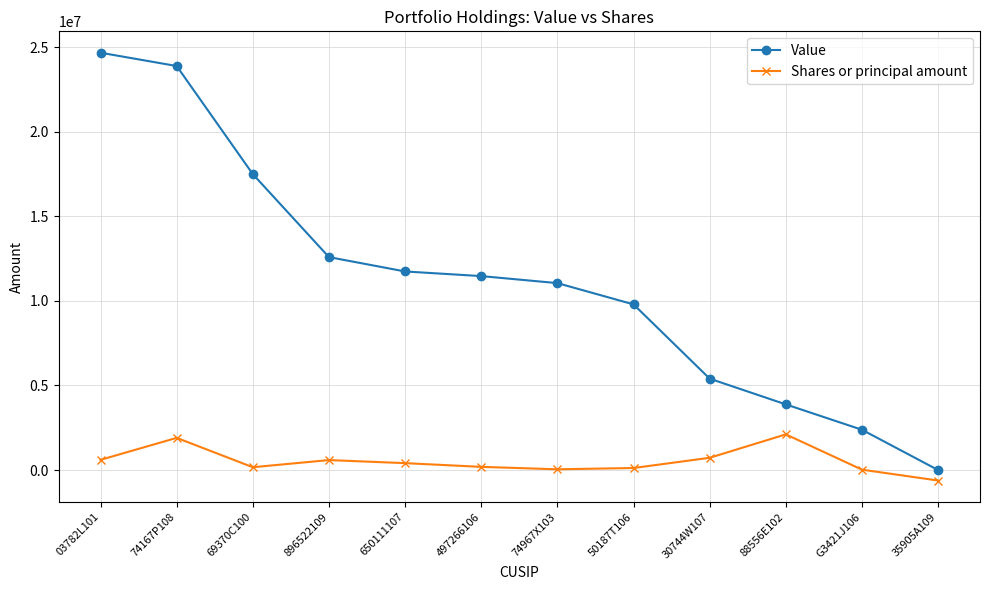

Which category has the lowest value across all series?

35905A109